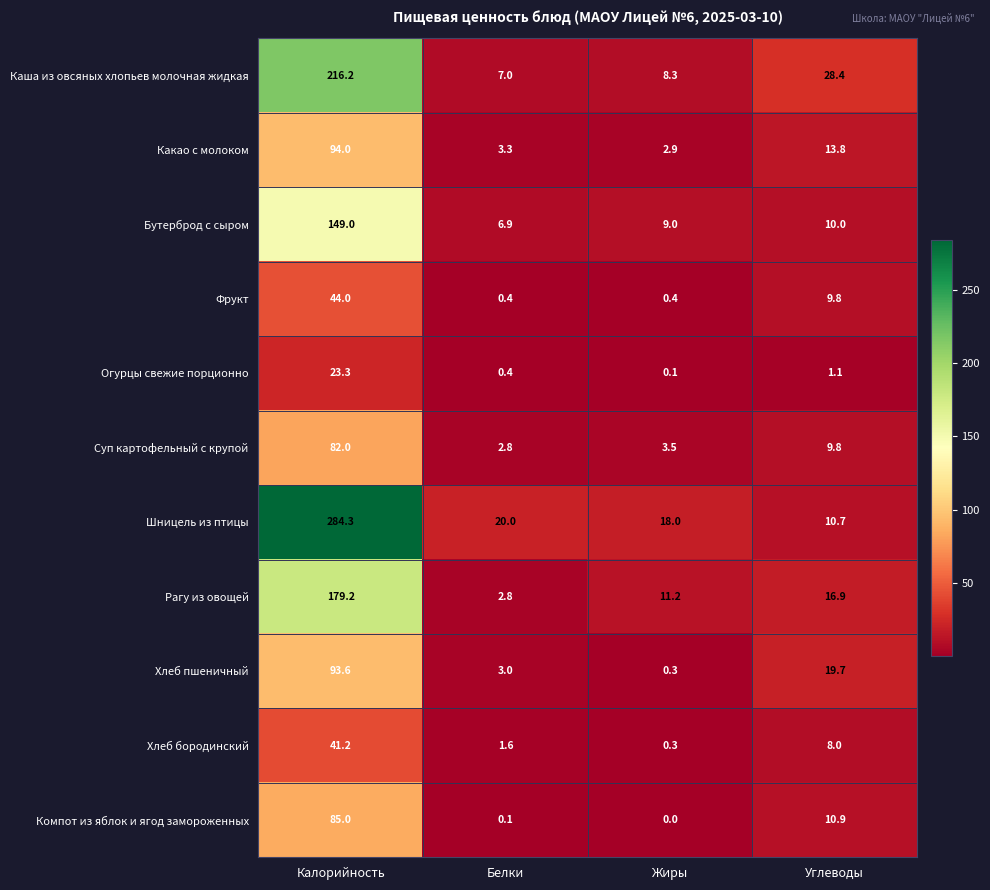

At which category is the sum across all series the highest?

Калорийность